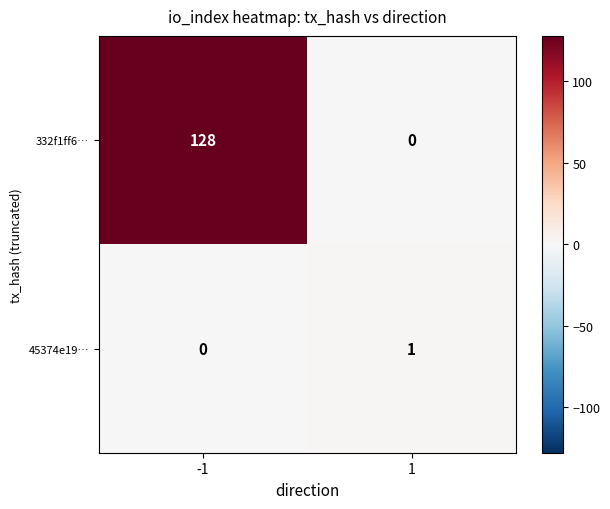

Count the number of categories in the chart.

2